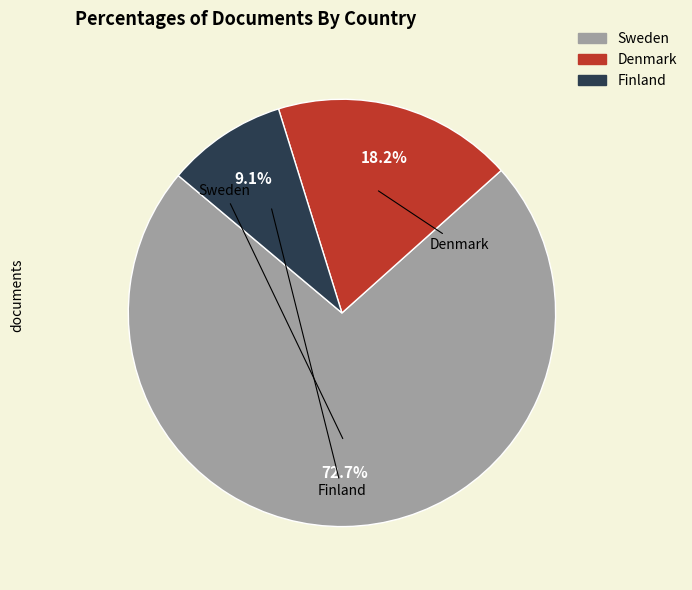

What is the smallest slice in the pie chart?

Finland